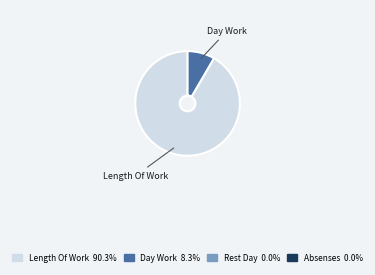

Is there a majority slice in this chart?

Yes